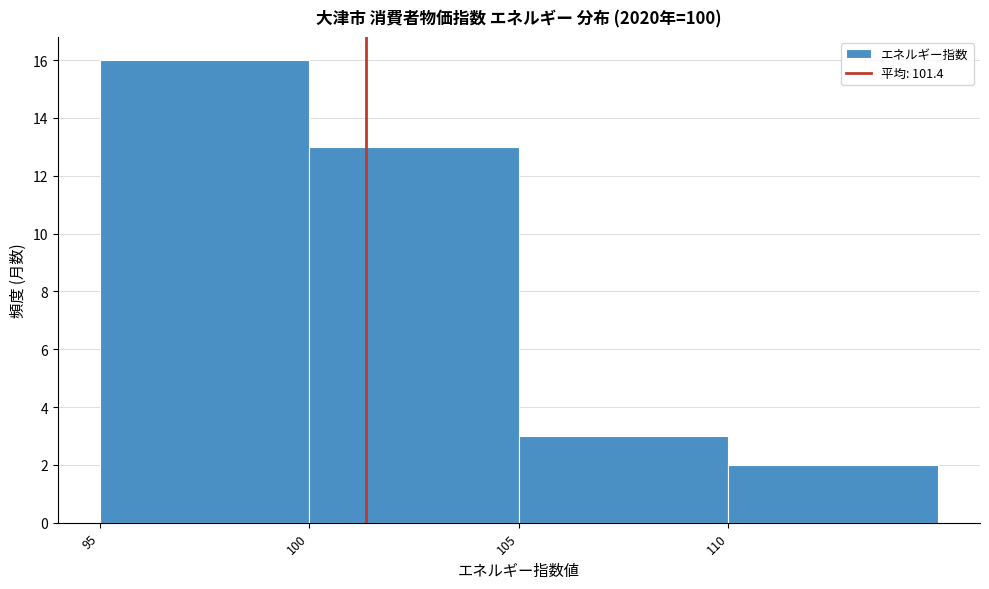

How tall is the bar that spans 105 to 110 on the x-axis? The values are not printed on the chart, so give them approximately, as read against the axis.

3